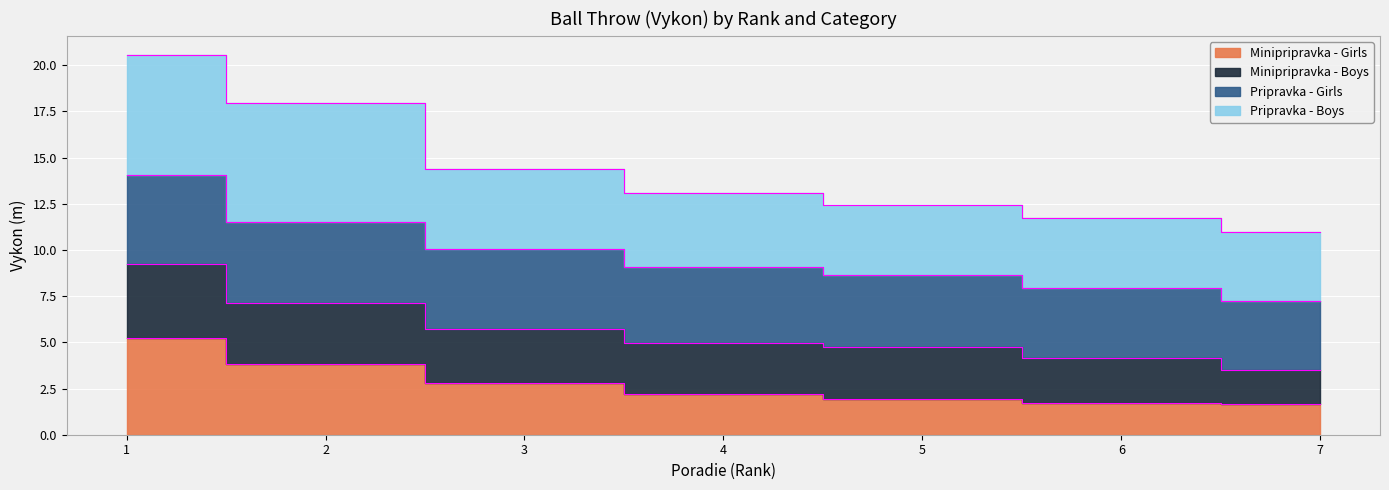

At which label does Pripravka - Girls first exceed 9?

1